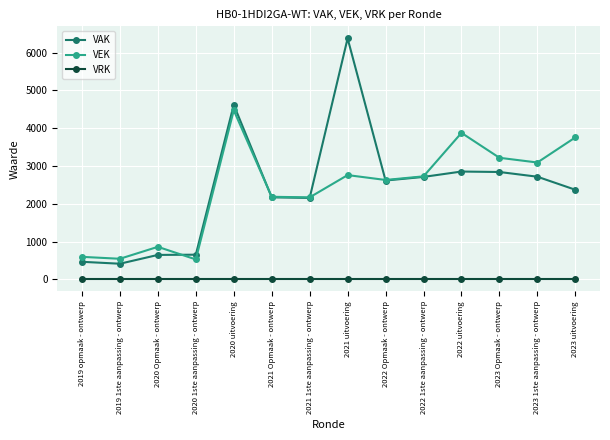

What are all the series names shown in the legend?

VAK, VEK, VRK